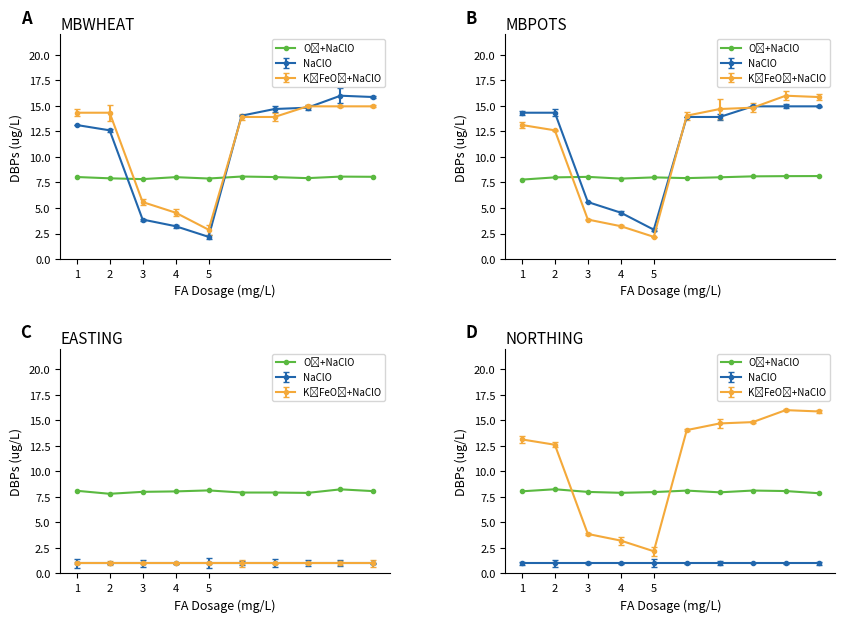

Where is the data nearest to the value 8?

3